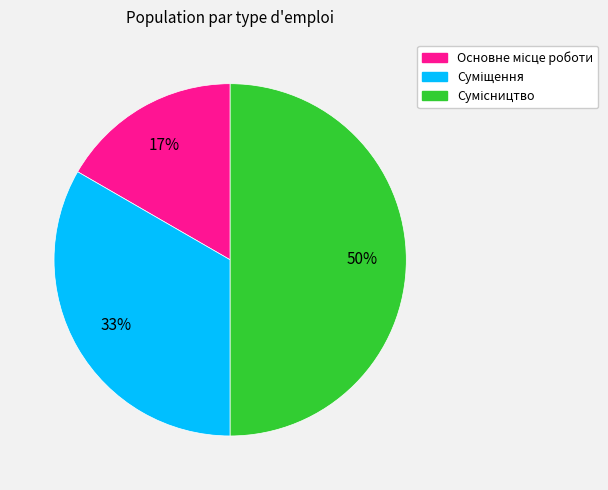

How many segments does this pie chart have?

3